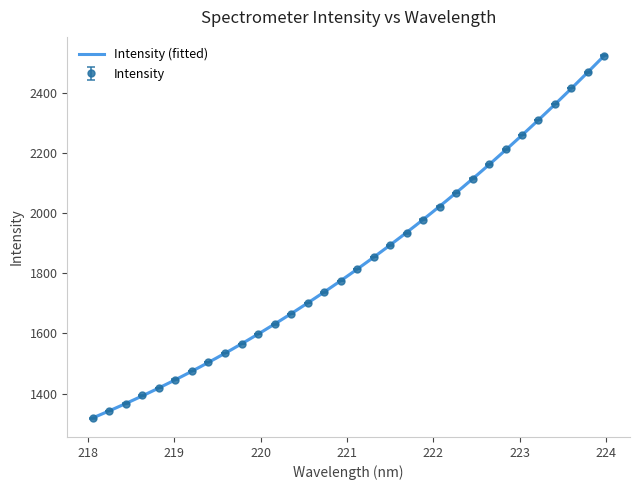

What is the value of the 13th point from the left?

1664.0